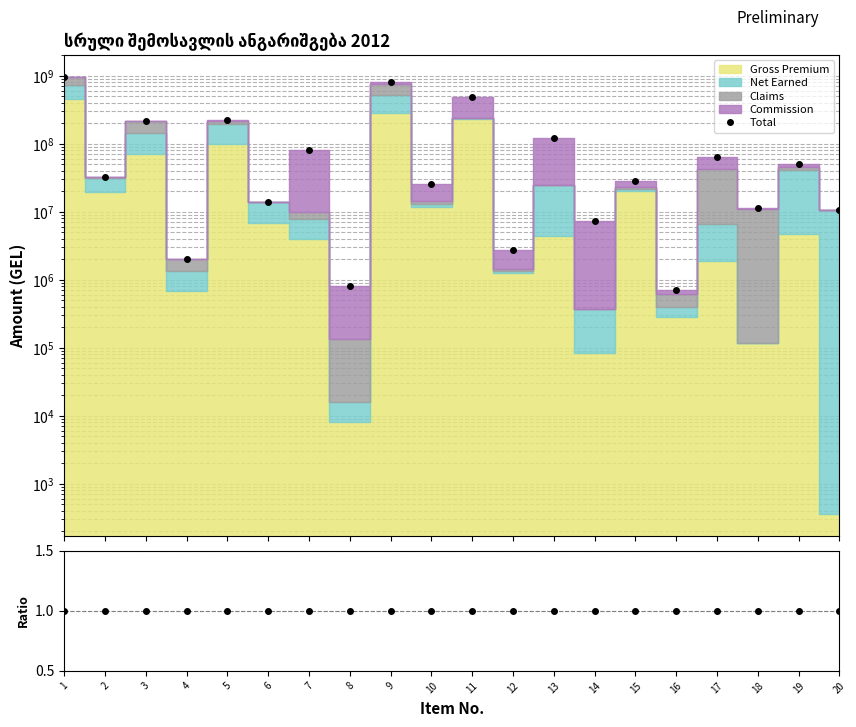

At which label does Total first exceed 32828328?

1